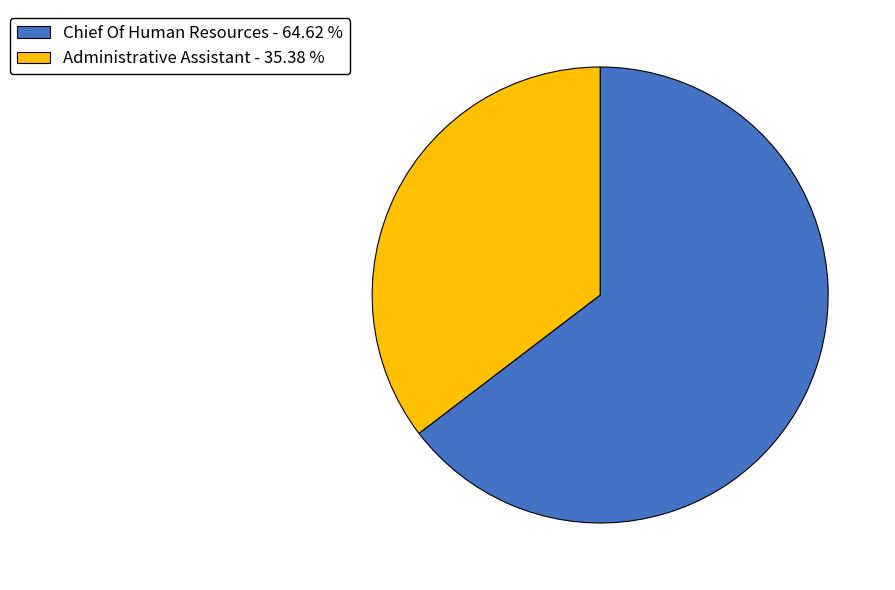

Which has a higher value, Administrative Assistant - 35.38 % or Chief Of Human Resources - 64.62 %?

Chief Of Human Resources - 64.62 %